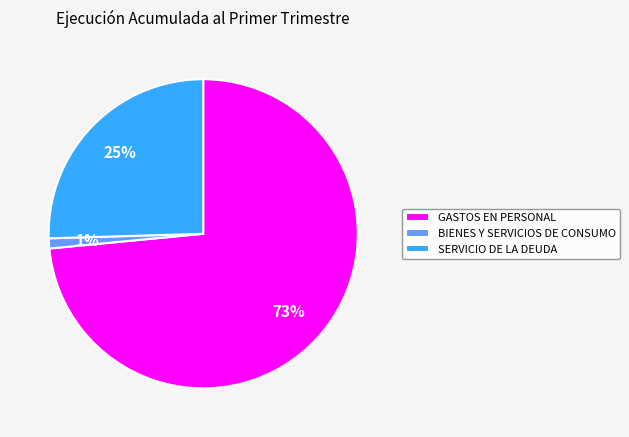

Which category has the biggest portion of the pie?

GASTOS EN PERSONAL